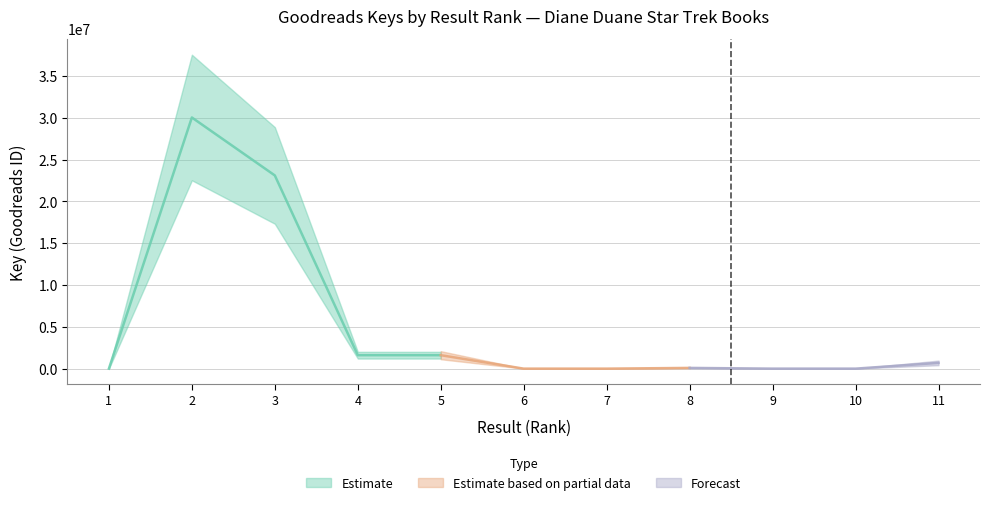

What is the value of the 2nd point from the left?

30048316